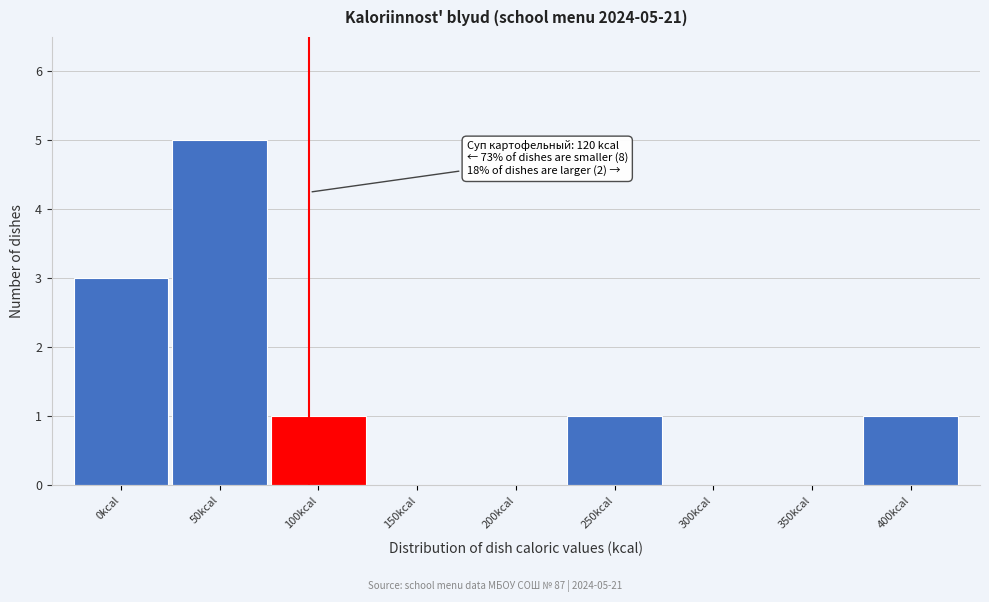

Reading left to right, extract all data points from this chart.

0kcal=3	50kcal=5	100kcal=1	150kcal=0	200kcal=0	250kcal=1	300kcal=0	350kcal=0	400kcal=1